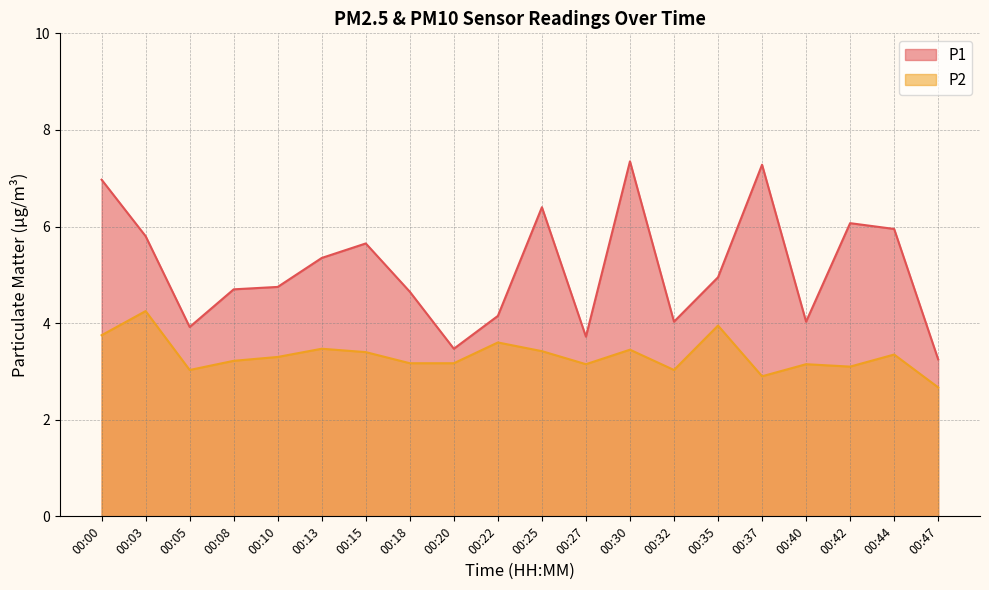

The value of P1 at 00:37 is 7.3. True or false?

True